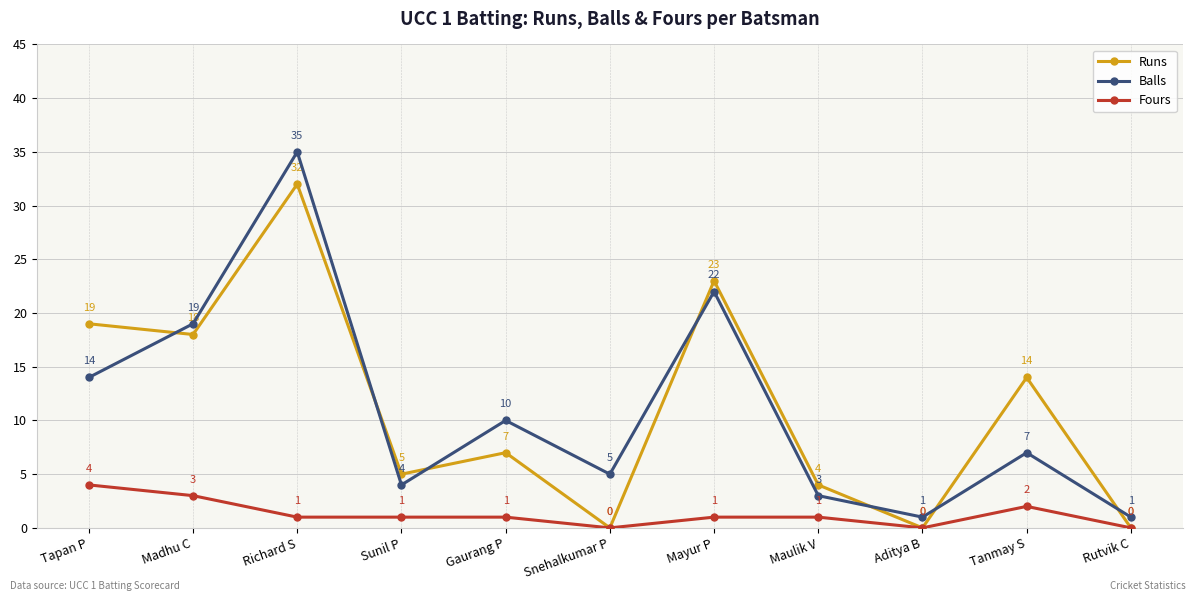

Which series has the widest spread of values?

Balls